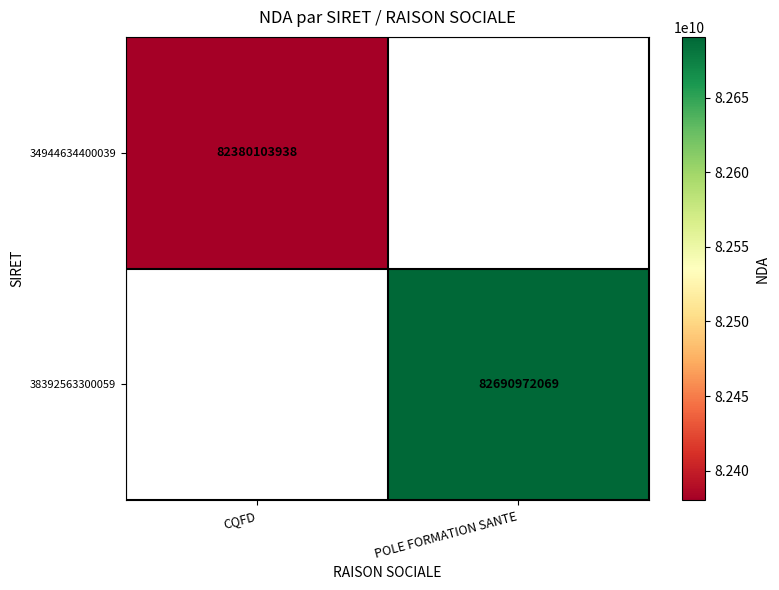

The value of 34944634400039 at CQFD is 146729319777. True or false?

False